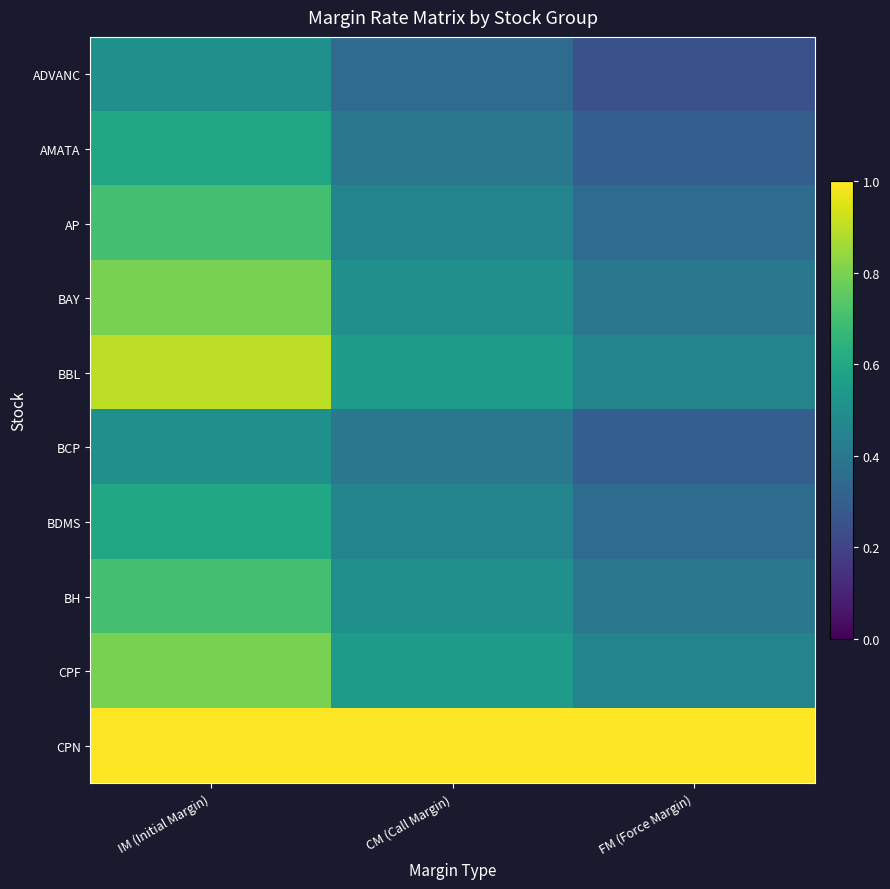

Which category has the lowest value across all series?

FM (Force Margin)